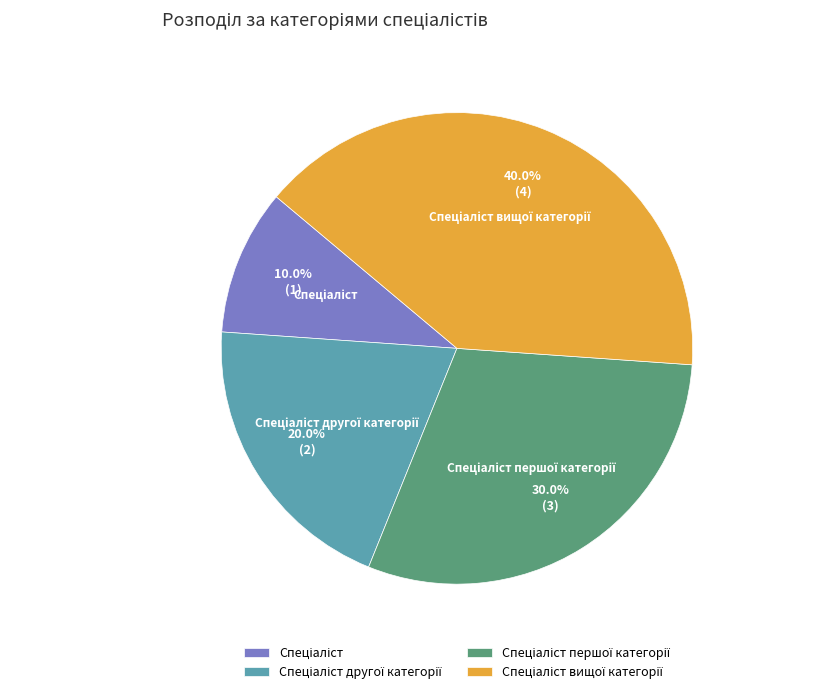

Is there any slice that represents more than half of the pie?

No